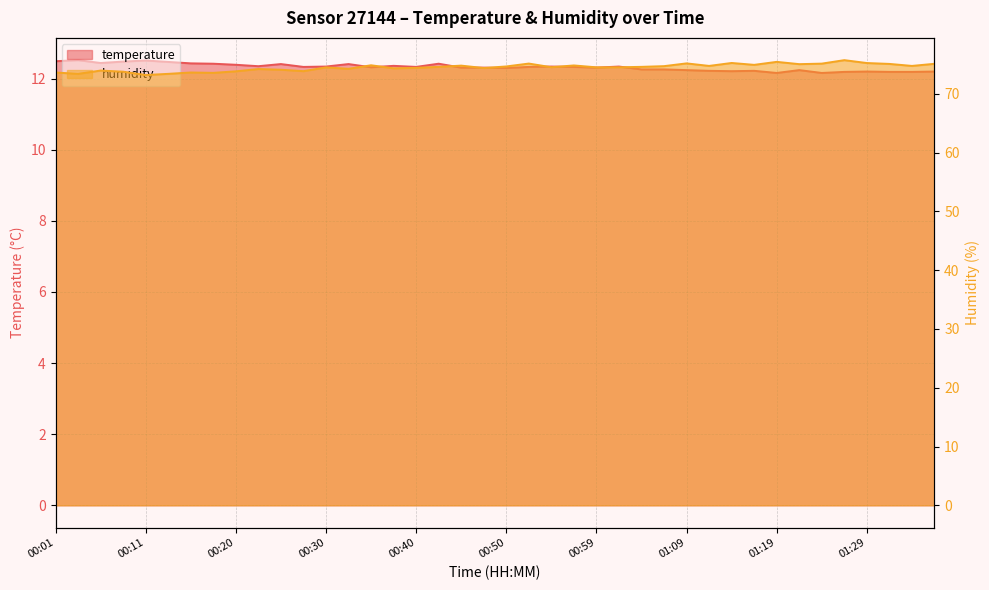

Between 00:30 and 00:13, which is larger?

00:13